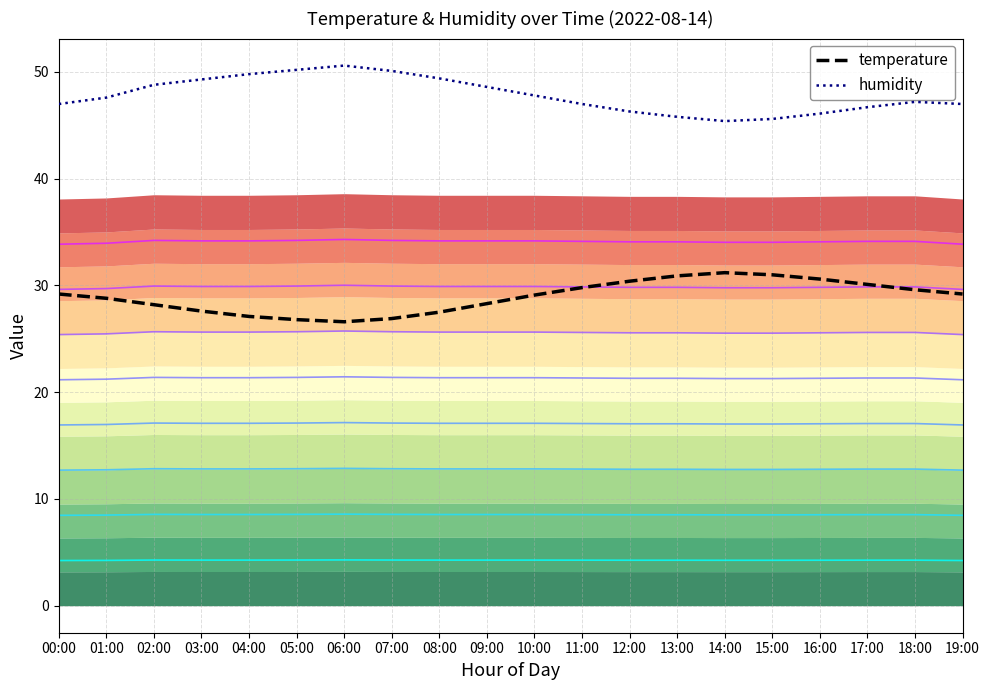

What is the maximum value shown in the chart?

50.6